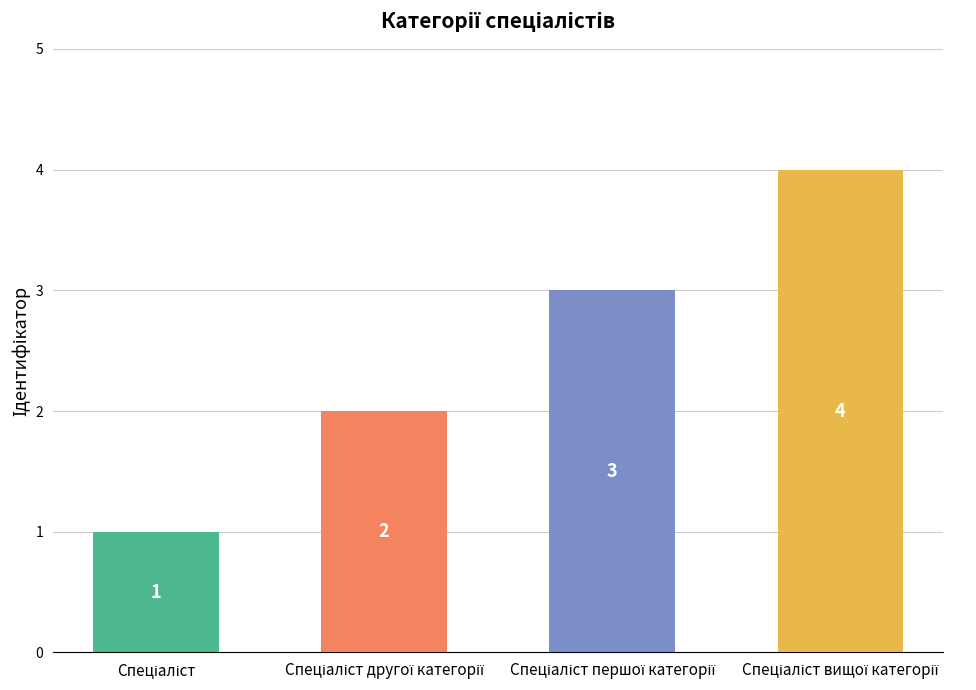

Which label corresponds to the largest value in the chart?

Спеціаліст вищої категорії